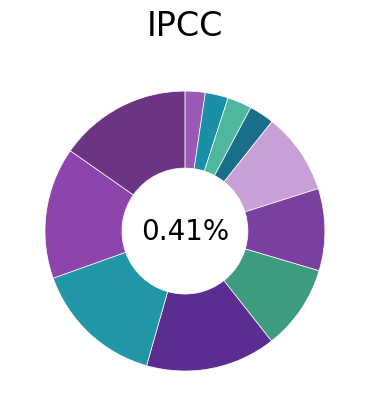

To the nearest percent, what portion does 188 represent?

15%